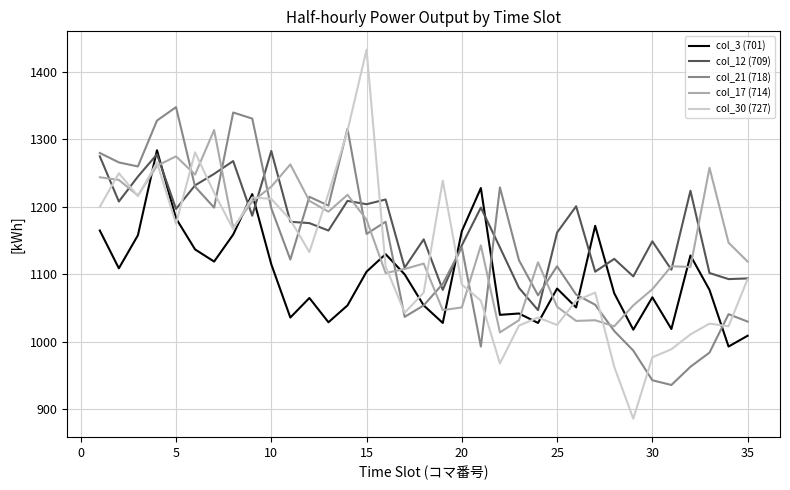

Which series has the largest total across all categories?

col_12 (709)